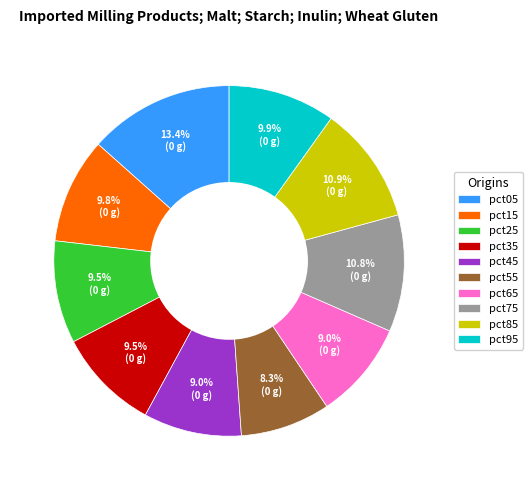

Which slice is the largest?

pct05